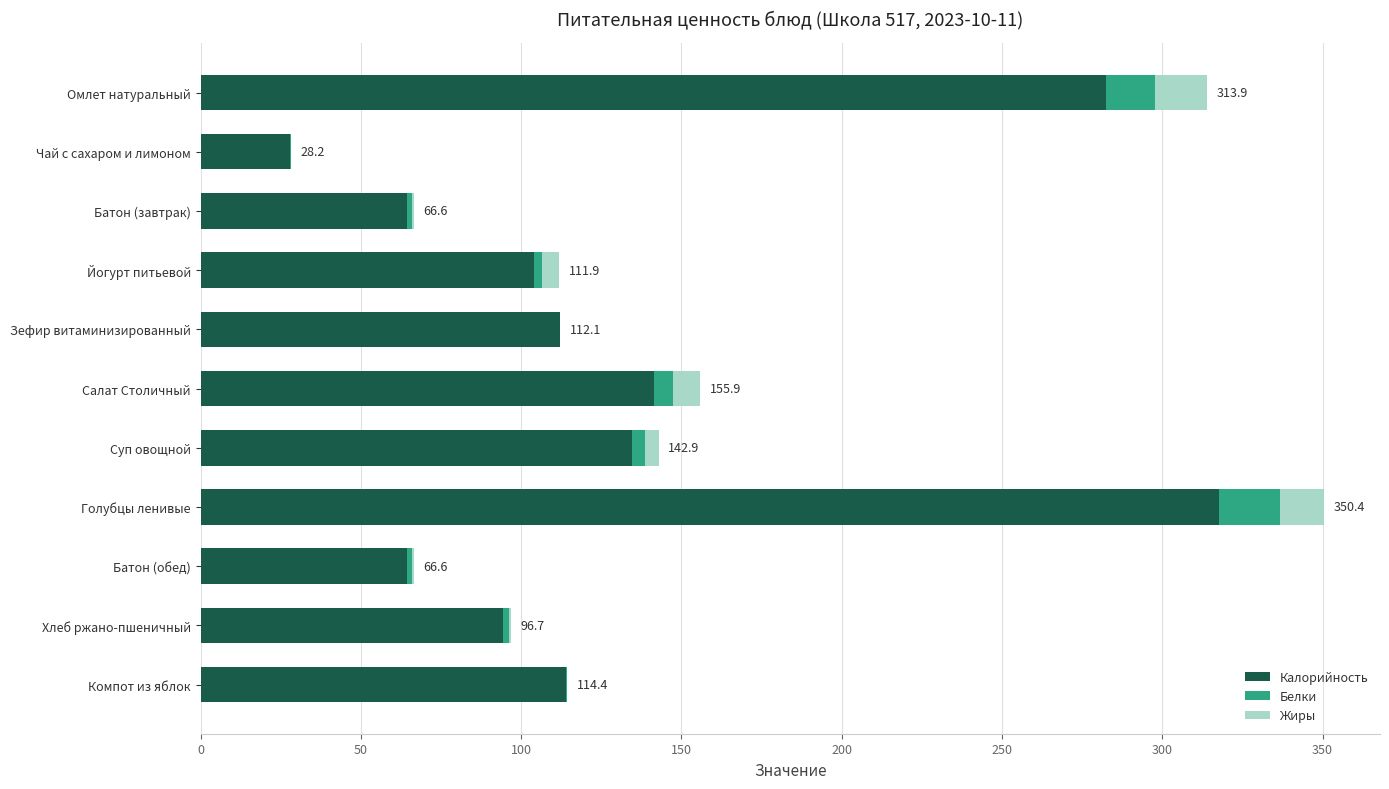

At which category is the sum across all series the highest?

Голубцы ленивые